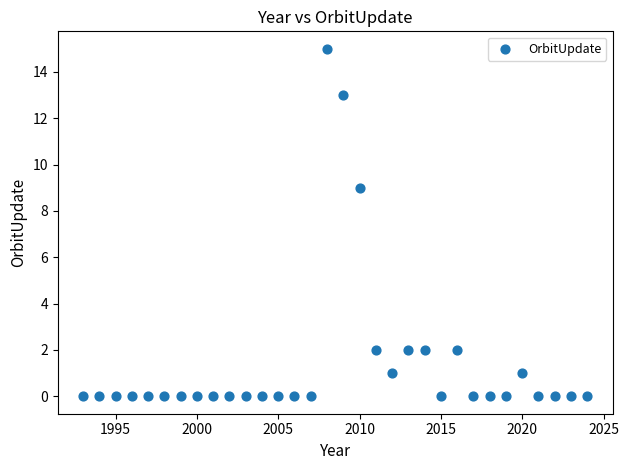

What Y value in the scatter plot is closest to 7?

9